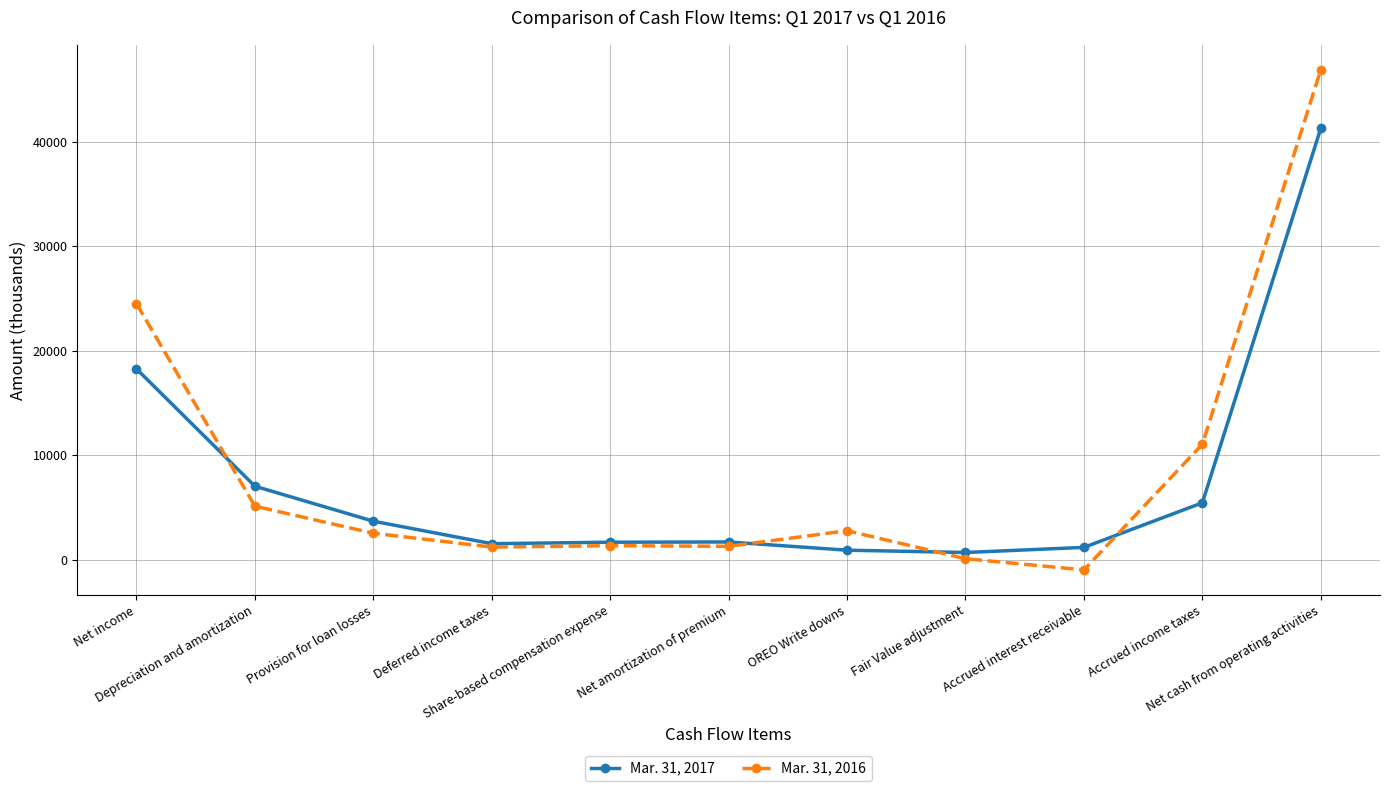

Which series ends up on top after the final intersection of Mar. 31, 2016 and Mar. 31, 2017?

Mar. 31, 2016